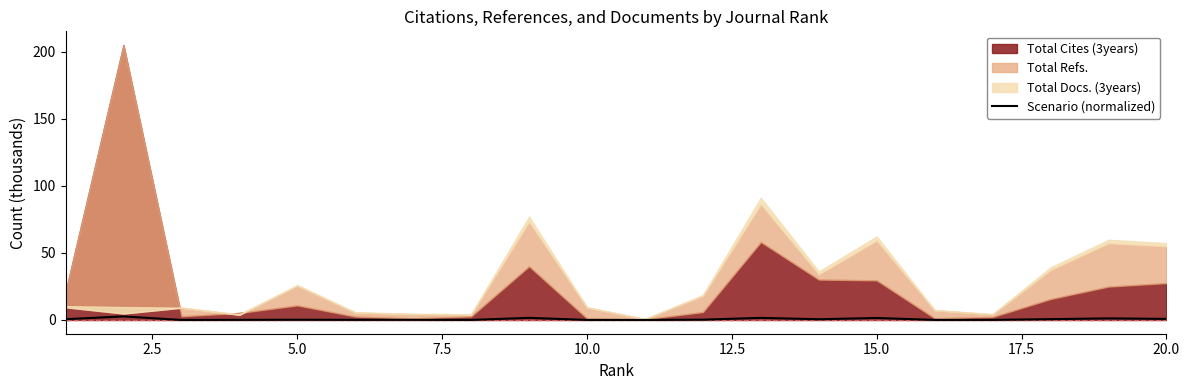

True or false: there are more than 1 points higher than both neighbors.

True